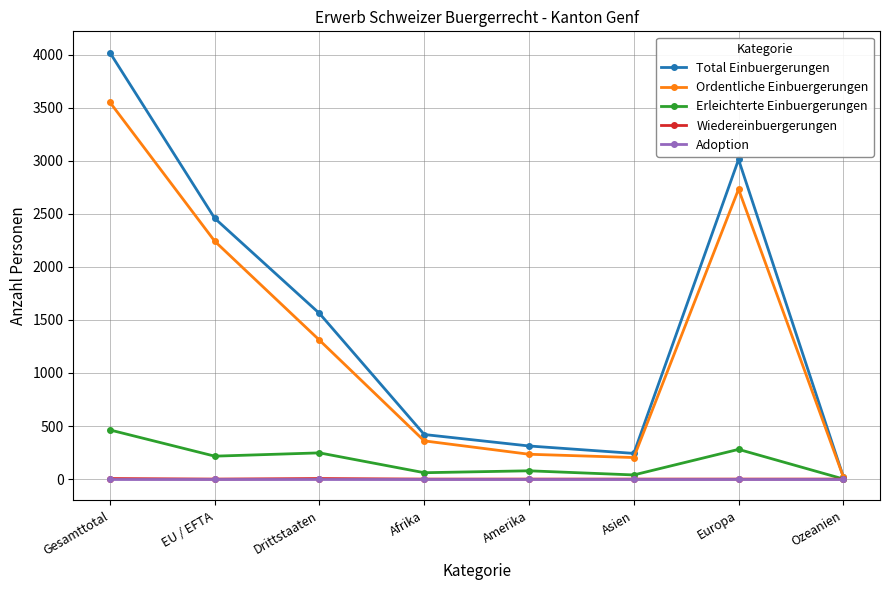

The Adoption series shows 0 at Afrika. True or false?

True